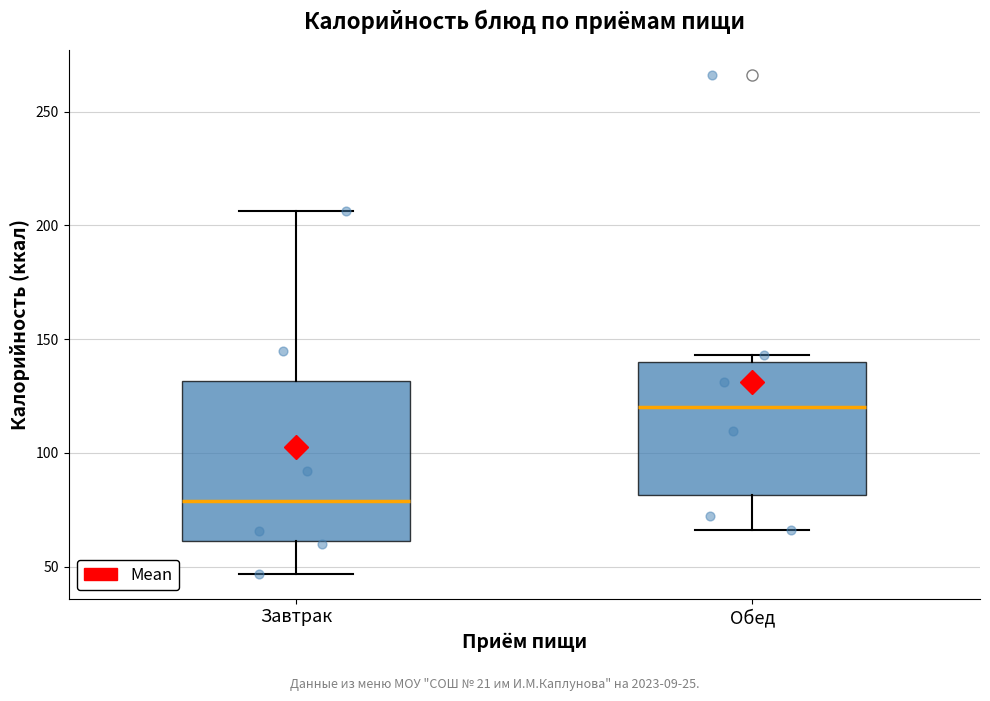

Which box is the tallest, from its lower edge to its upper edge?

Завтрак